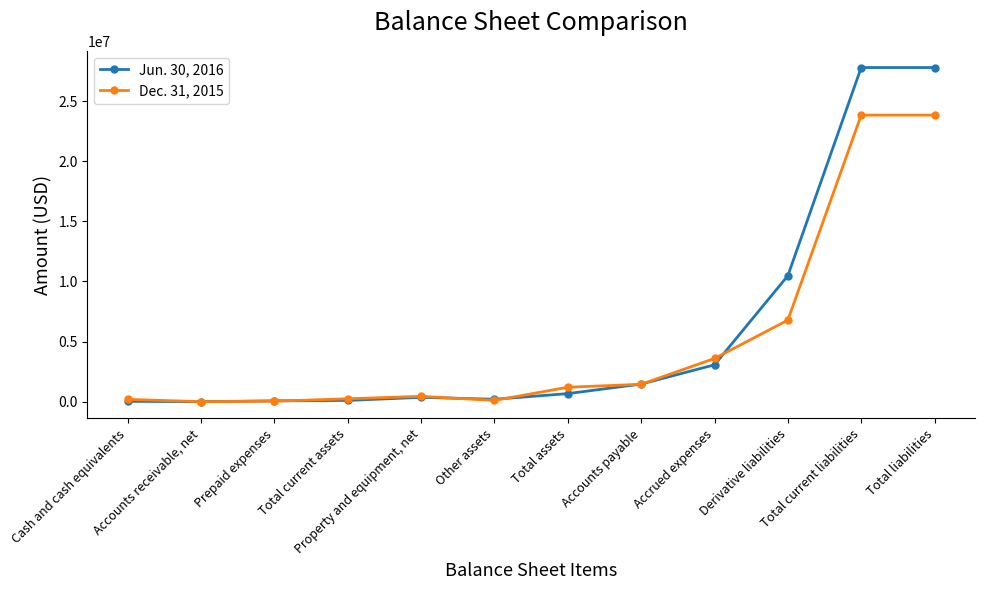

Rank the series by their maximum value, from highest to lowest.

Jun. 30, 2016, Dec. 31, 2015